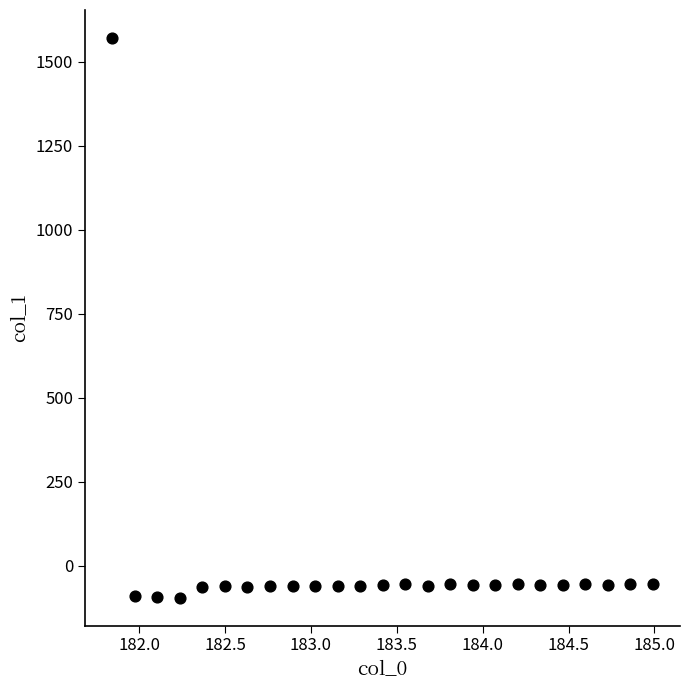

What is the range of Y values (max minus min)?

1664.6